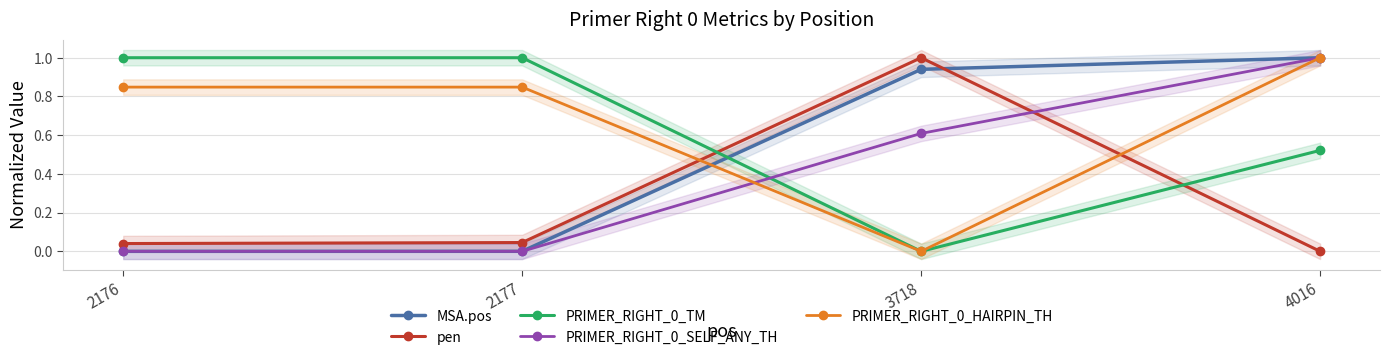

Is this an area chart (filled region under the line)?

No